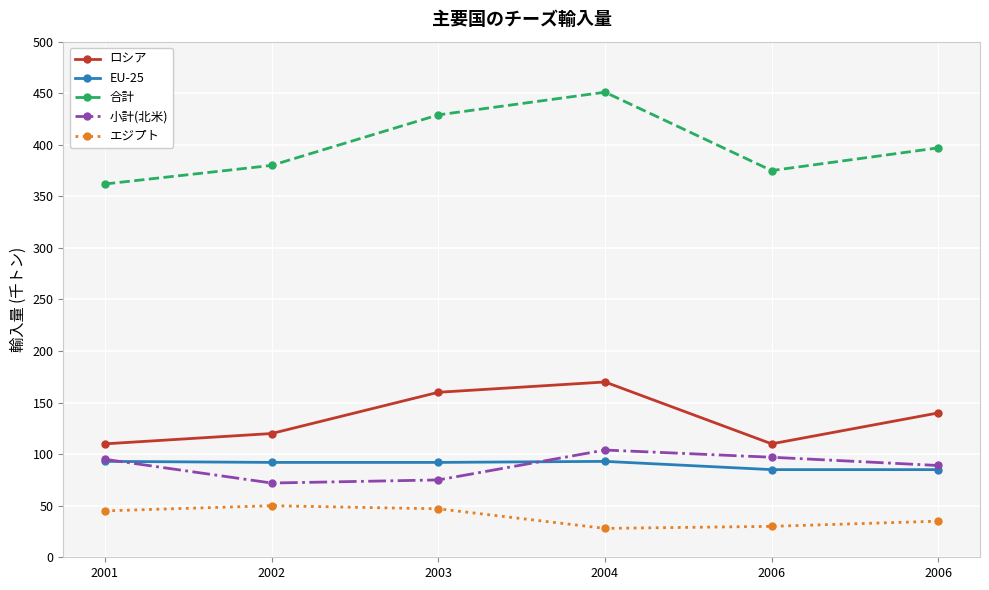

At how many categories does at least one series exceed 388?

3